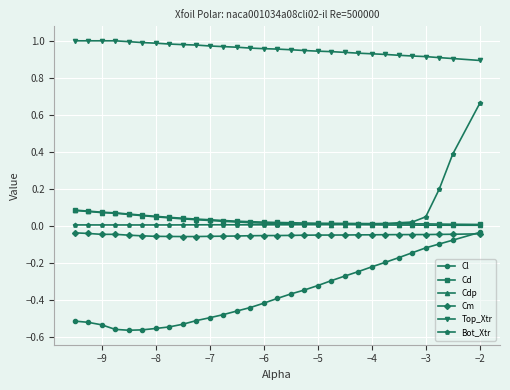

How many distinct data groups are displayed?

6